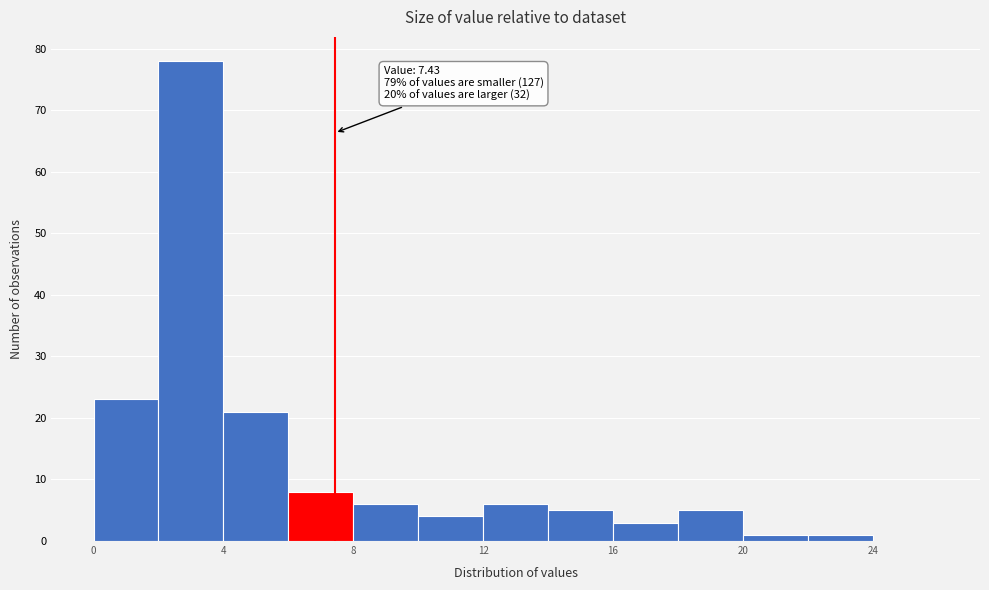

Over which range of the x-axis is the bar tallest?

2 to 4